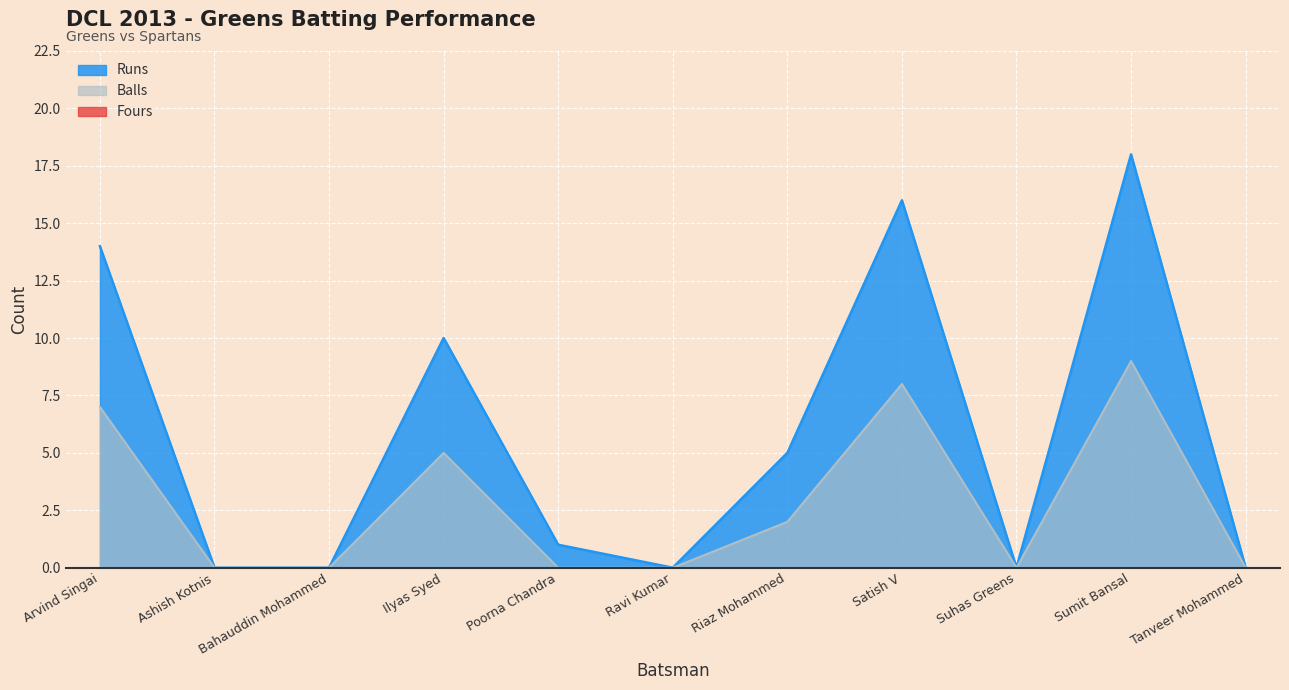

Rank the series at Tanveer Mohammed from lowest to highest value.

Runs, Balls